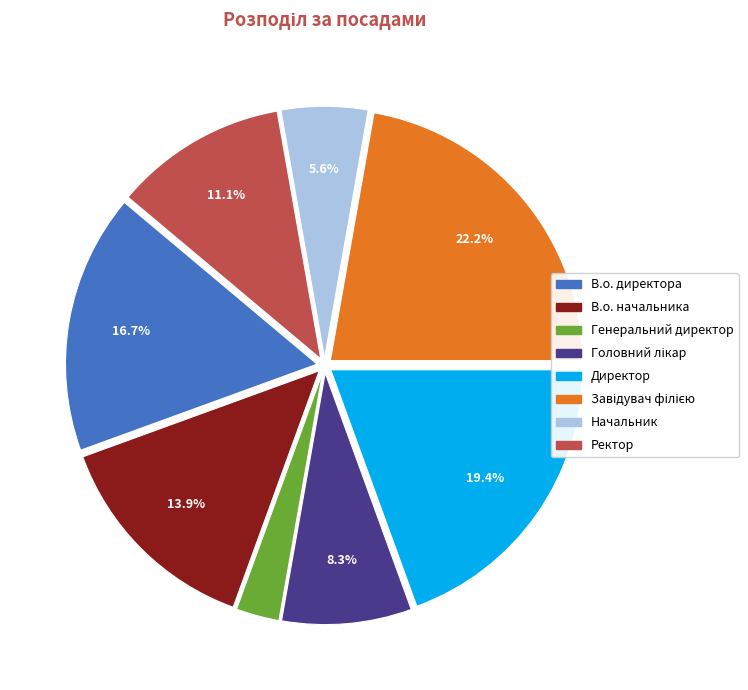

Between Ректор and В.о. начальника, which is larger?

В.о. начальника